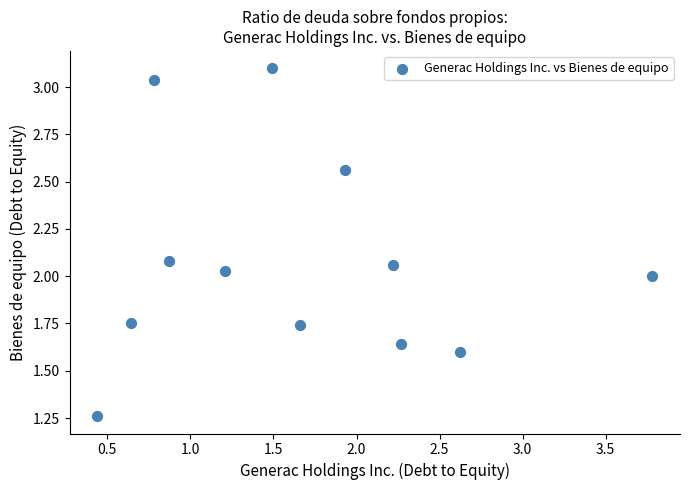

What is the range of X values (max minus min)?

3.3